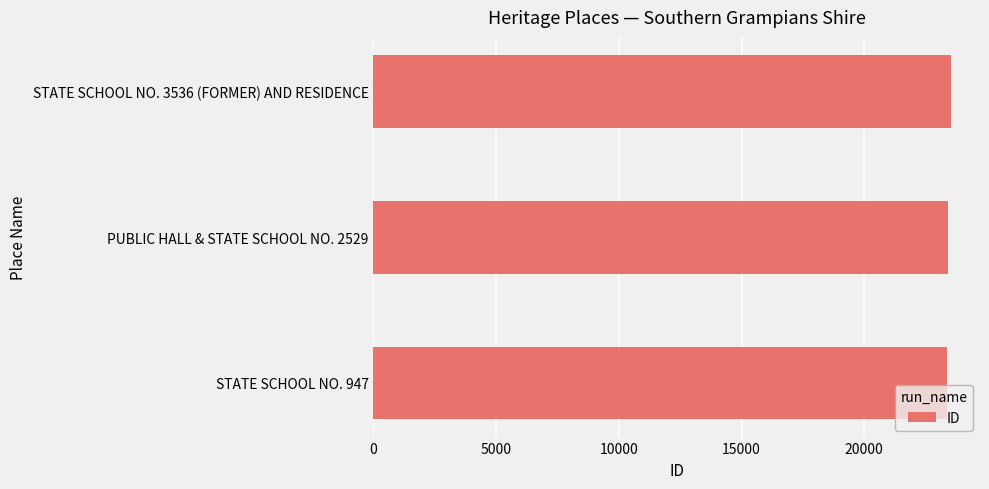

What is the average value?

23442